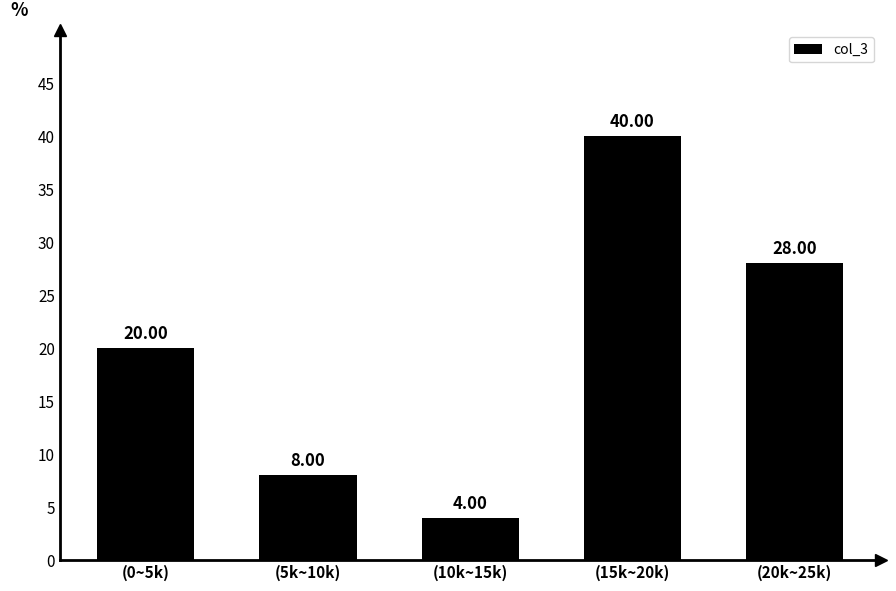

What is the difference between the second highest and second lowest values?

20.0